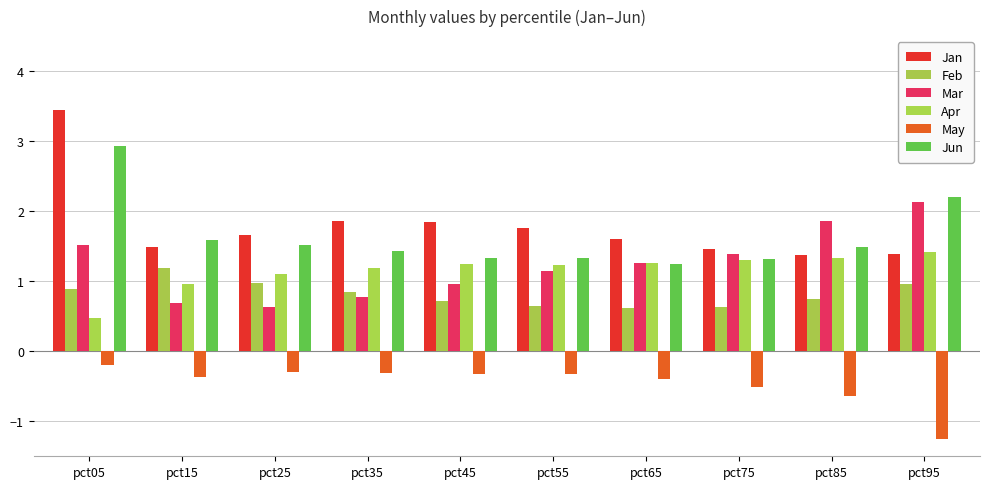

What is the value of the May bar at the 7th from the left?

-0.4